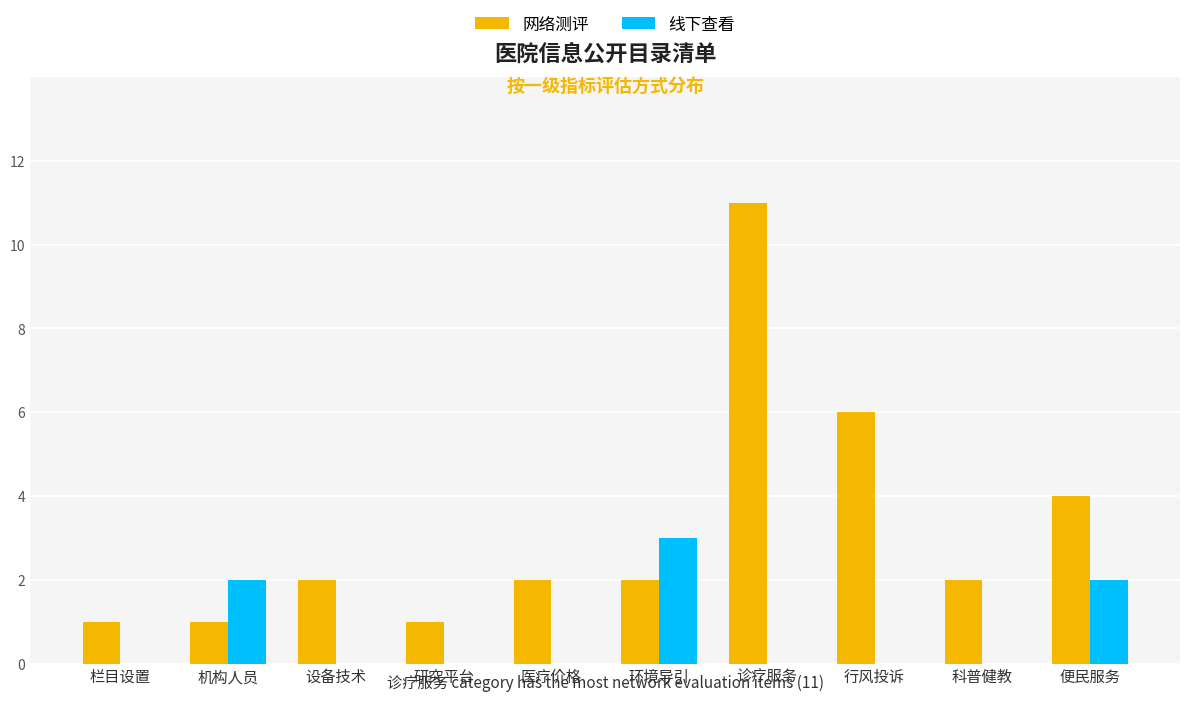

What is the sum of the 网络测评 values at 科普健教 and 设备技术?

4